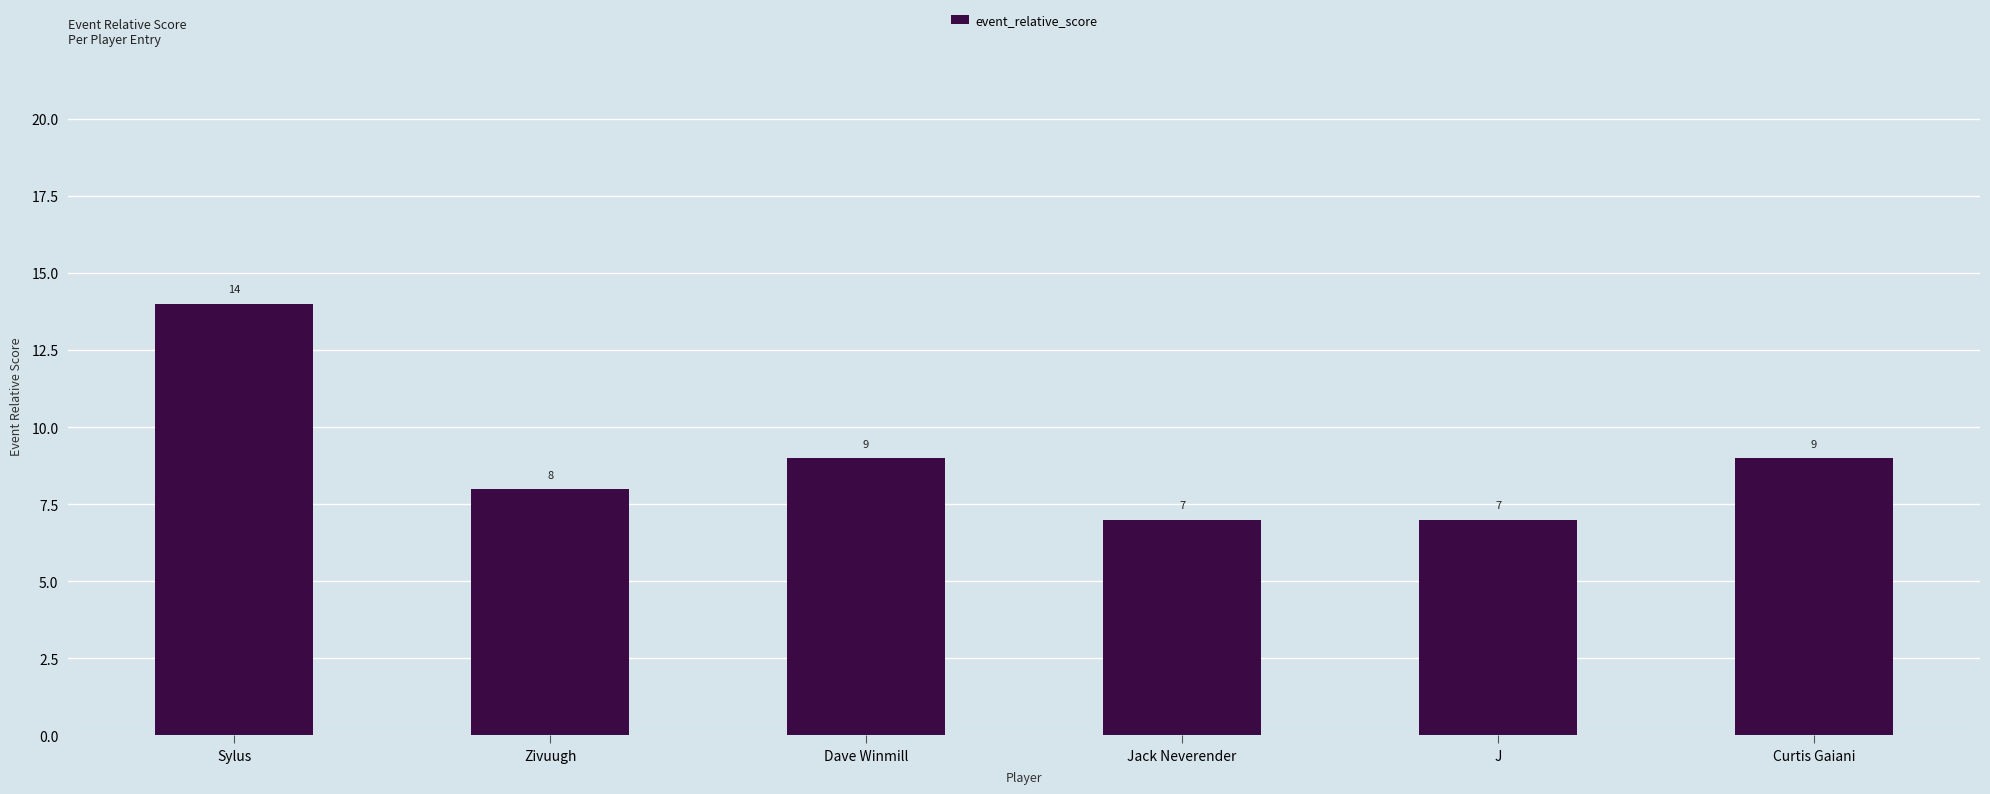

How many bars are there in total?

6